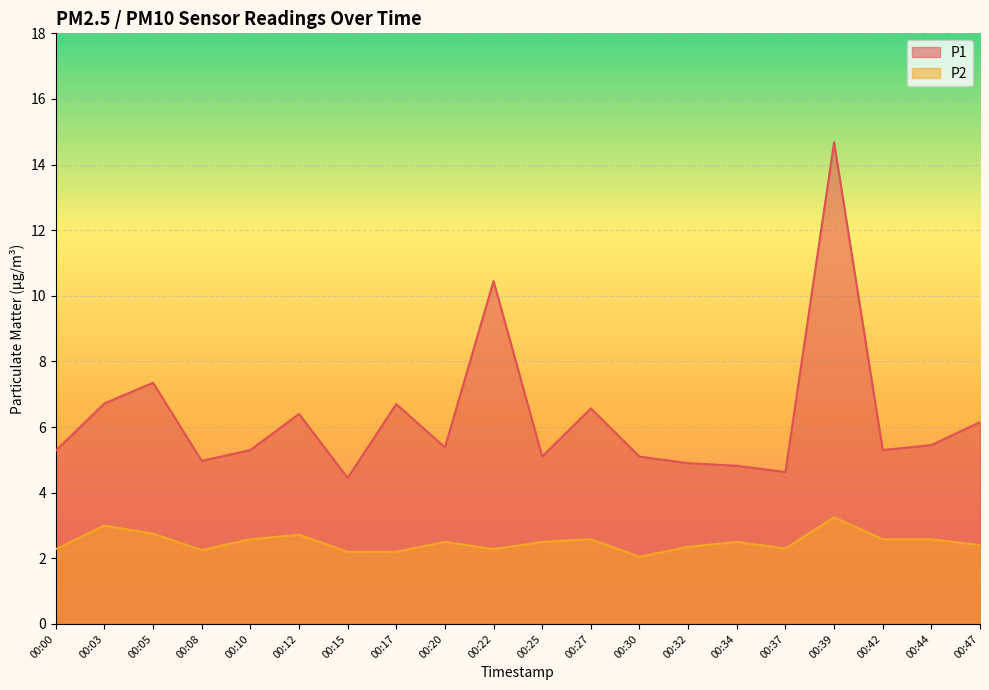

List the labels in order of P1 value, largest first.

00:39, 00:22, 00:05, 00:03, 00:17, 00:27, 00:12, 00:47, 00:44, 00:20, 00:10, 00:42, 00:00, 00:25, 00:30, 00:08, 00:32, 00:34, 00:37, 00:15